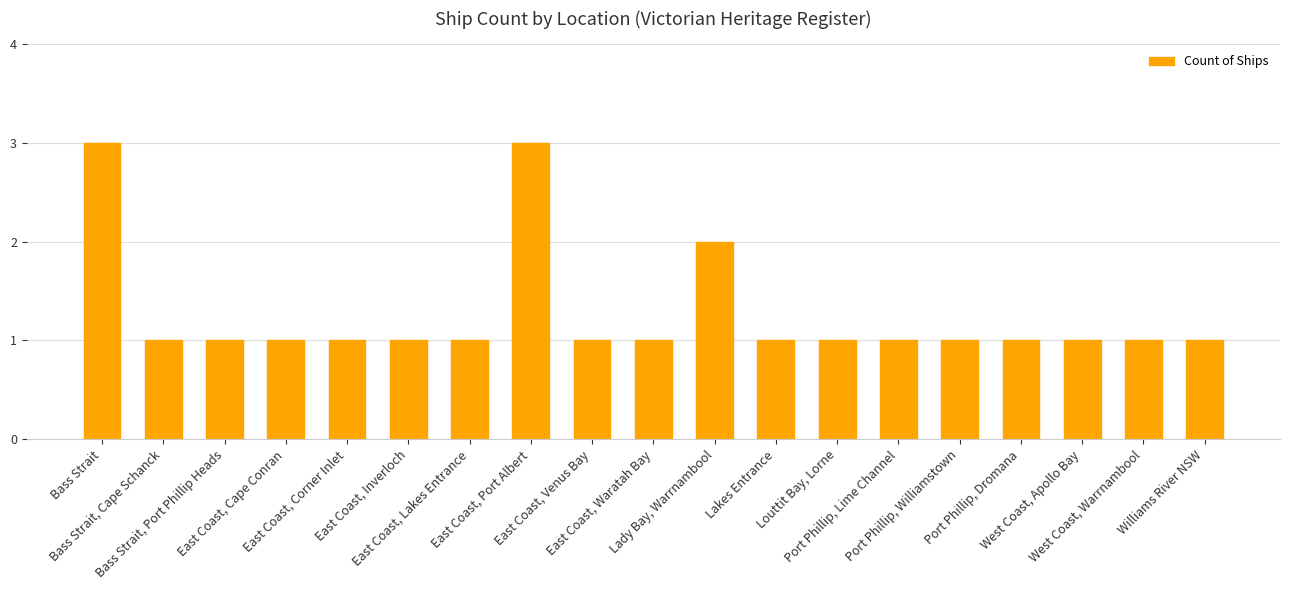

Reading left to right, transcribe all the data shown in this chart.

3	1	1	1	1	1	1	3	1	1	2	1	1	1	1	1	1	1	1